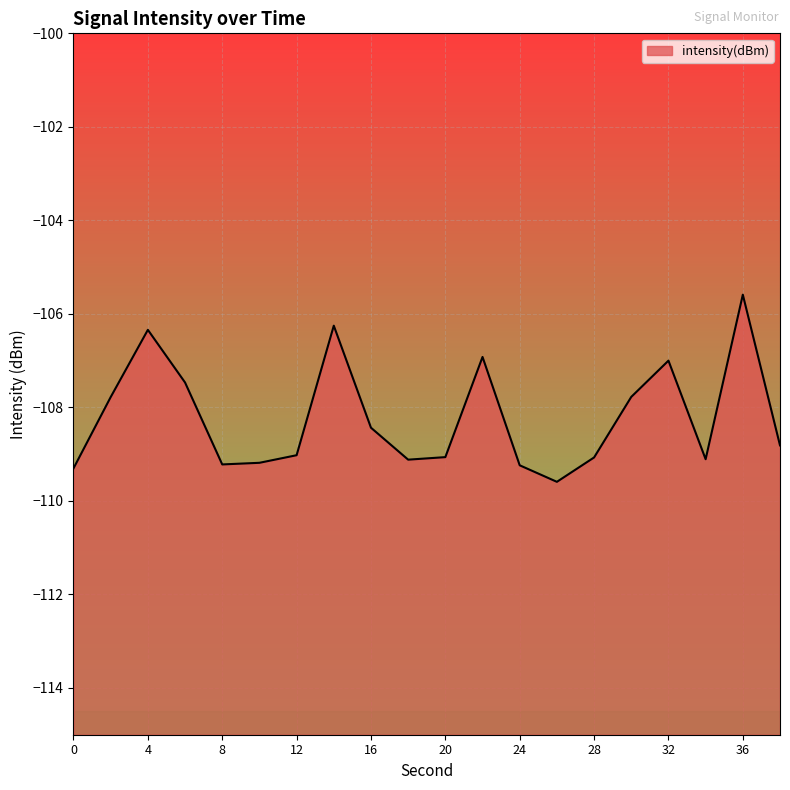

Reading right to left, what are all the values shown in this chart?

-108.8	-105.6	-109.1	-107.0	-107.8	-109.1	-109.6	-109.2	-106.9	-109.1	-109.1	-108.4	-106.3	-109.0	-109.2	-109.2	-107.5	-106.3	-107.8	-109.3